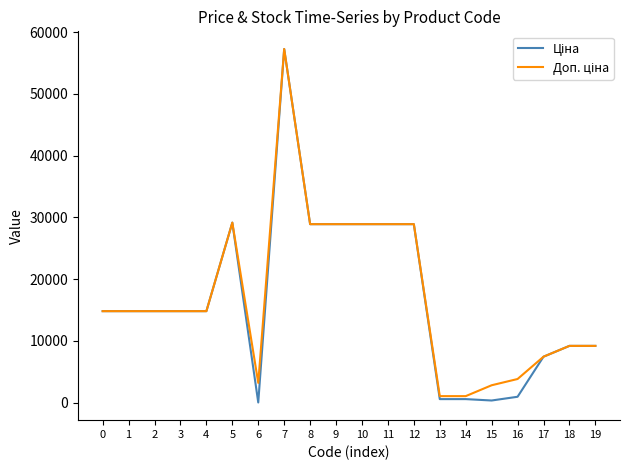

At which category is the sum across all series the highest?

7